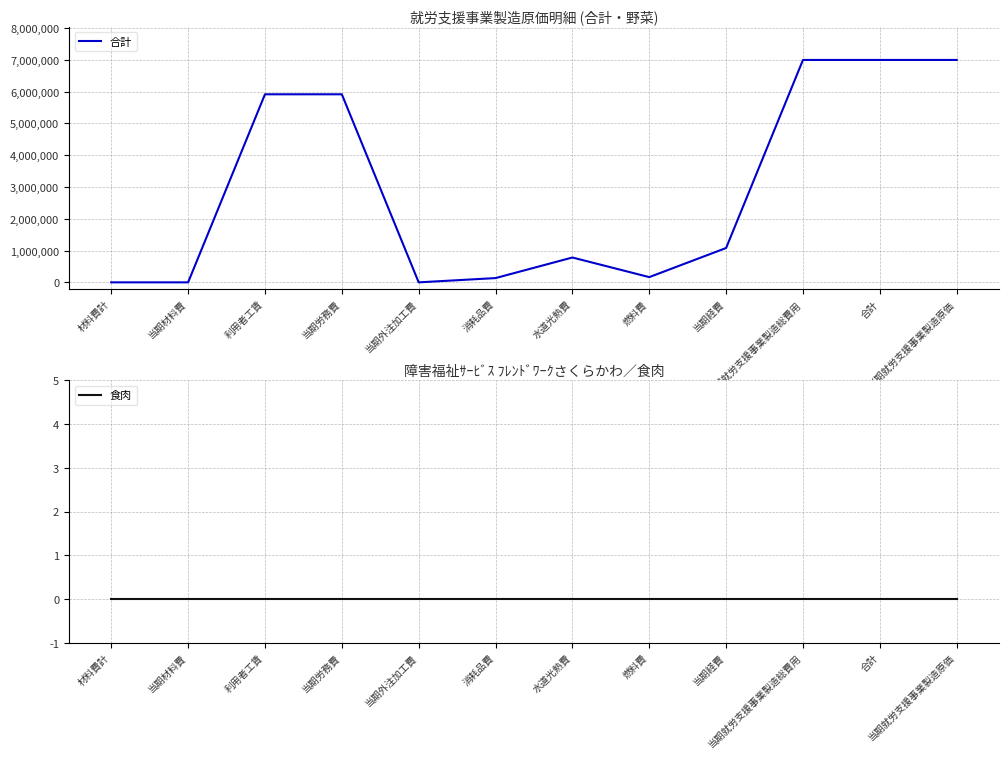

Reading left to right, list all the values displayed in this chart.

合計: 0	0	5915123	5915123	0	134307	781641	164701	1080649	6995772	6995772	6995772
食肉: 0	0	0	0	0	0	0	0	0	0	0	0